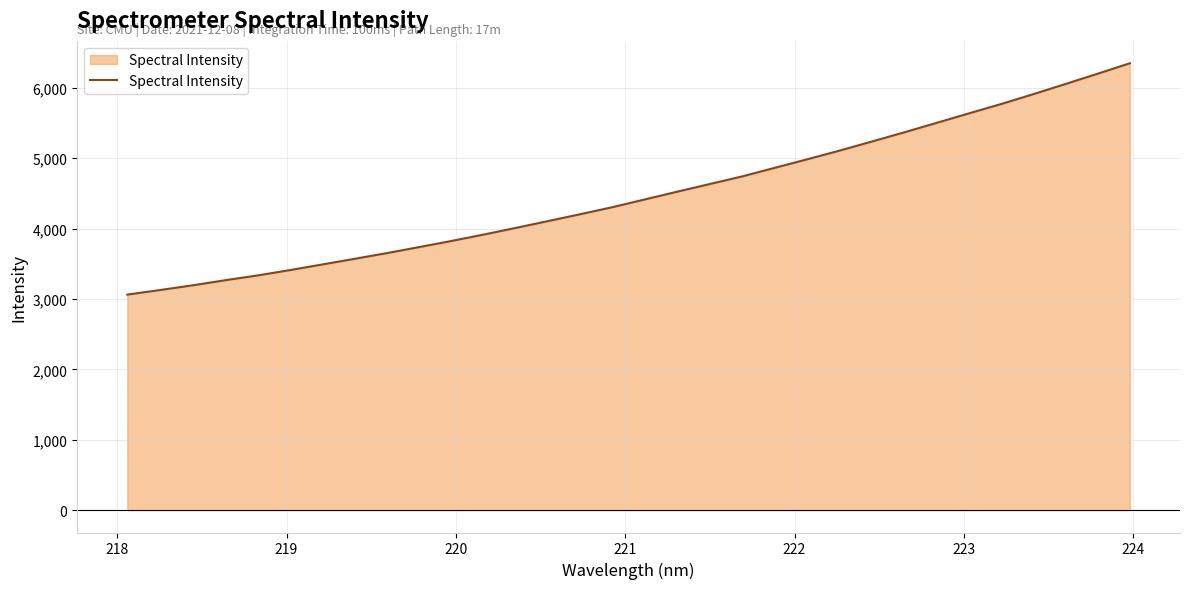

What is the minimum value shown in the chart?

3062.2